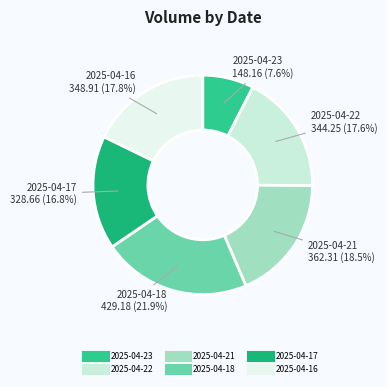

What is the largest slice in the pie chart?

2025-04-18